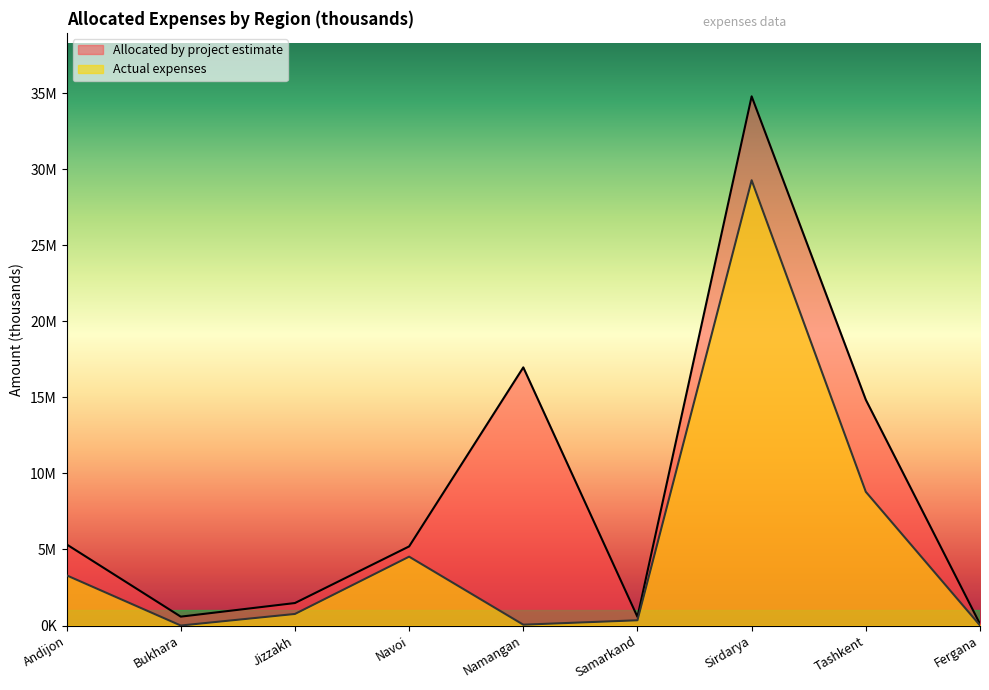

How many values in Actual expenses are above zero?

8